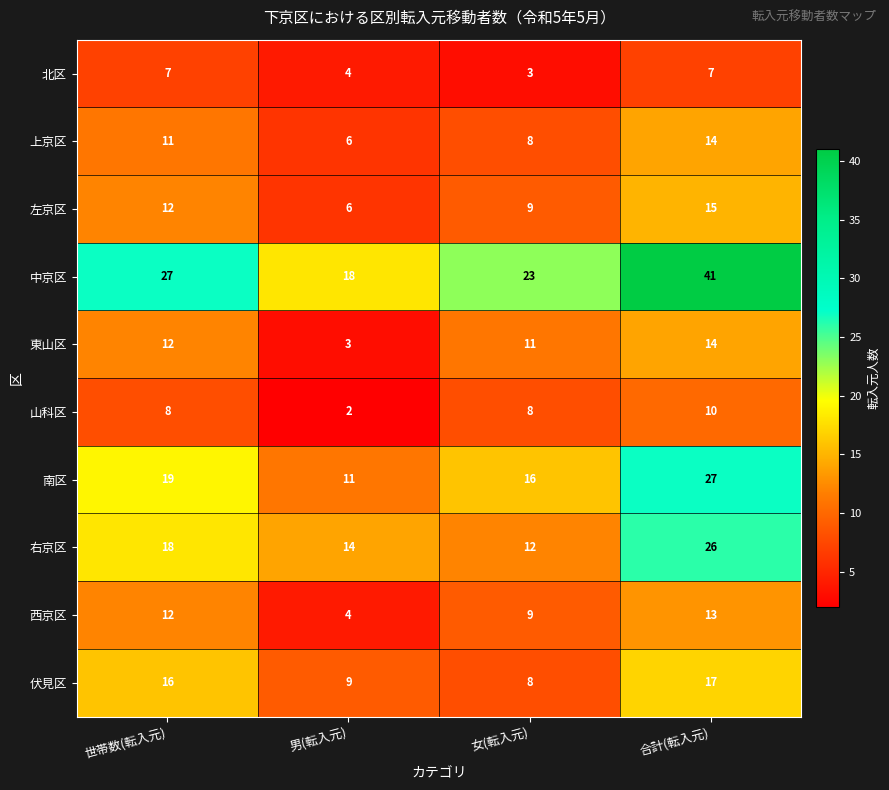

Which series has the largest total across all categories?

中京区